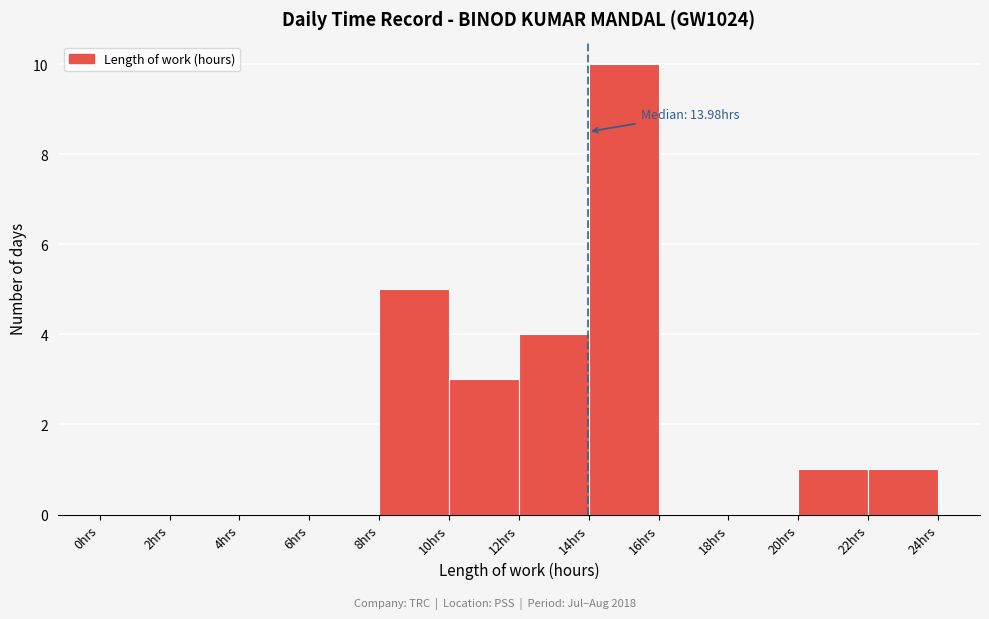

Over which range of the x-axis is the bar tallest?

14 to 16